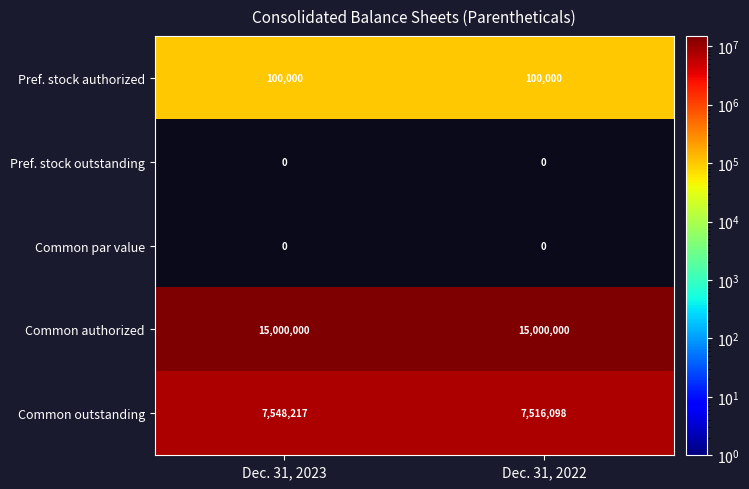

Is it true that Pref. stock authorized equals 100000 at Dec. 31, 2023?

True